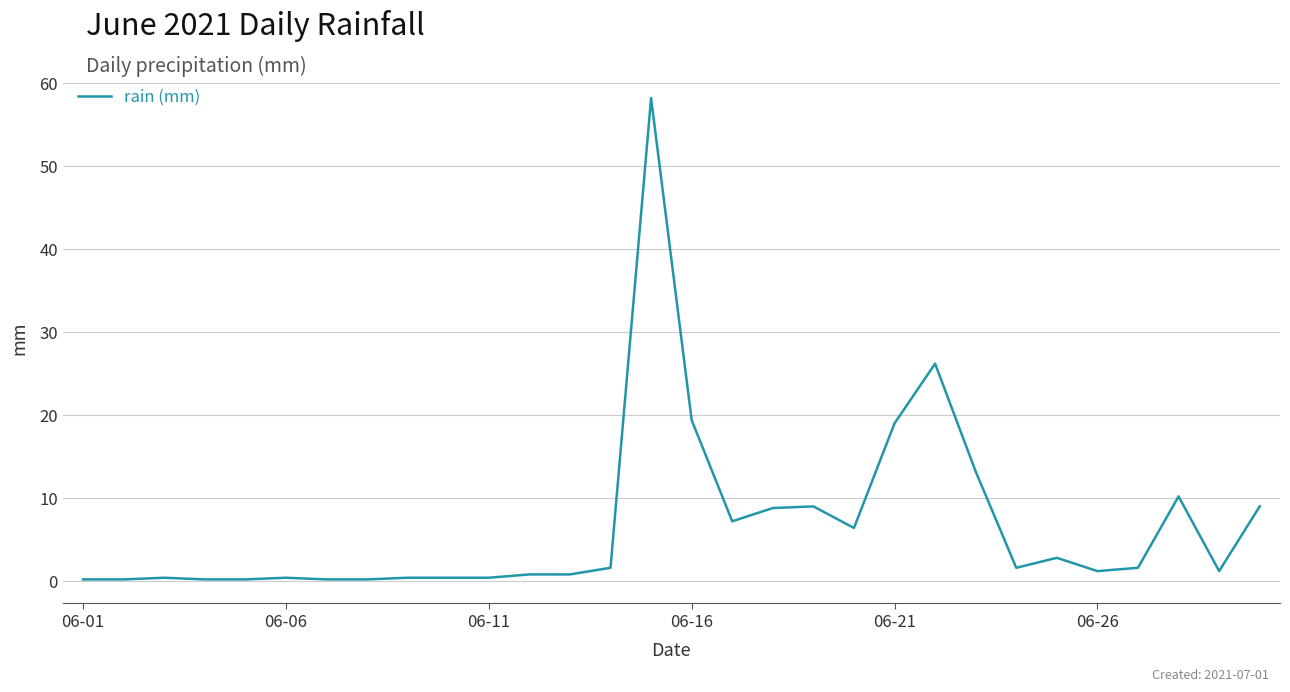

How many series are shown in this chart?

1